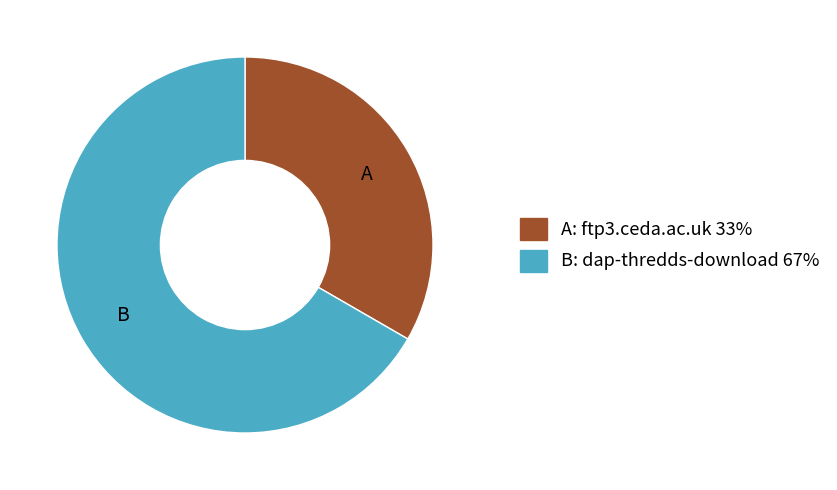

Is there a majority slice in this chart?

Yes